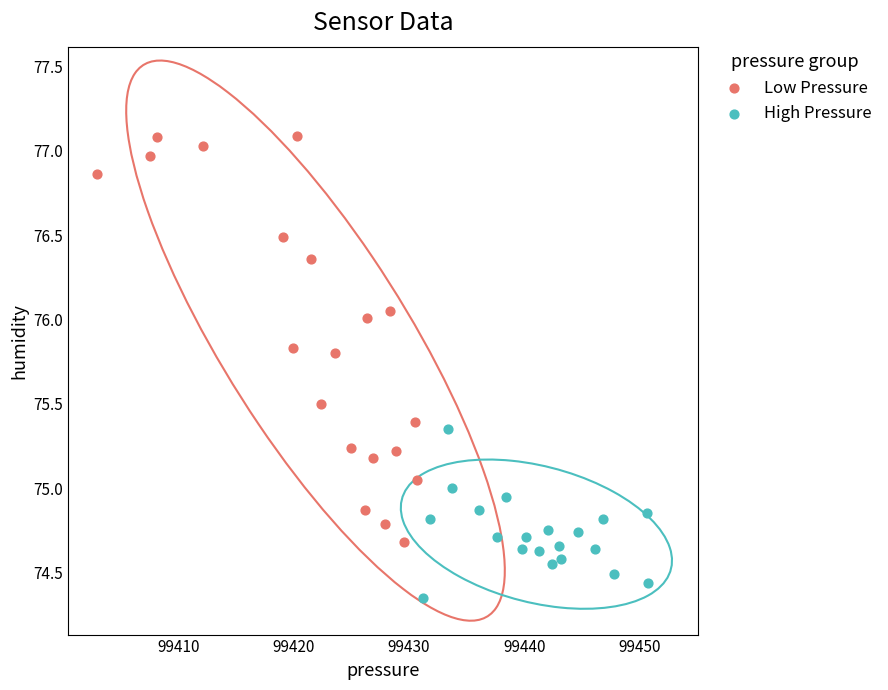

Which series reaches the maximum Y coordinate?

Low Pressure